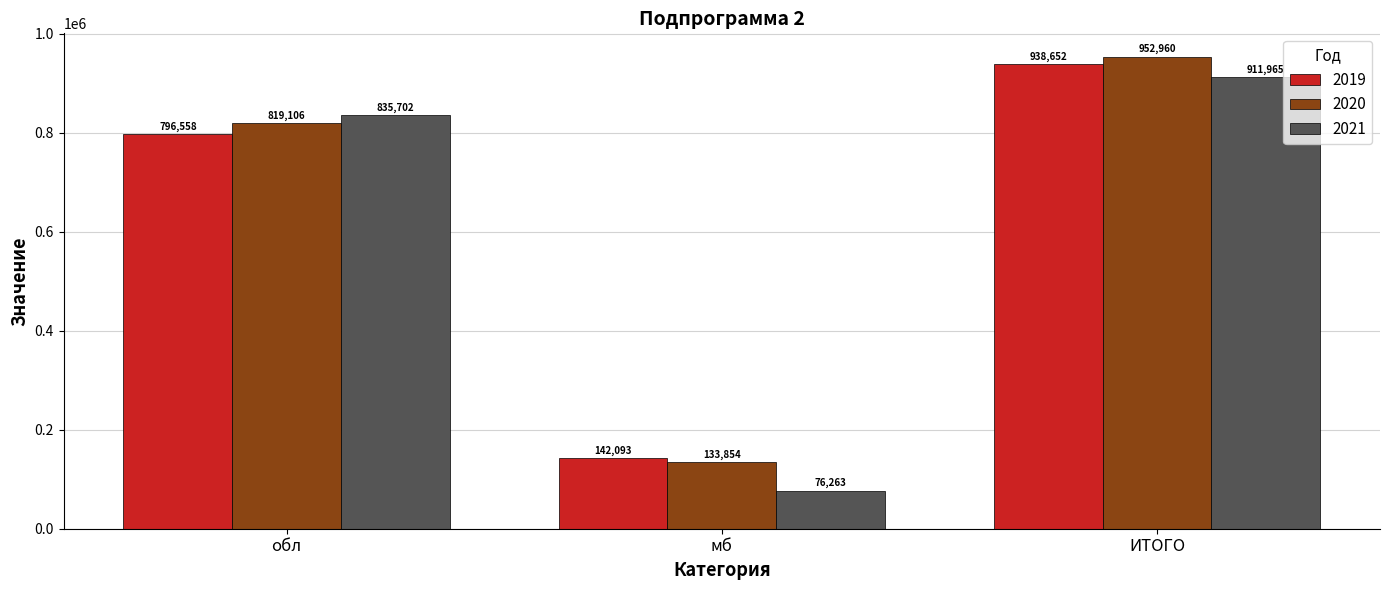

What are all the series names shown in the legend?

2019, 2020, 2021